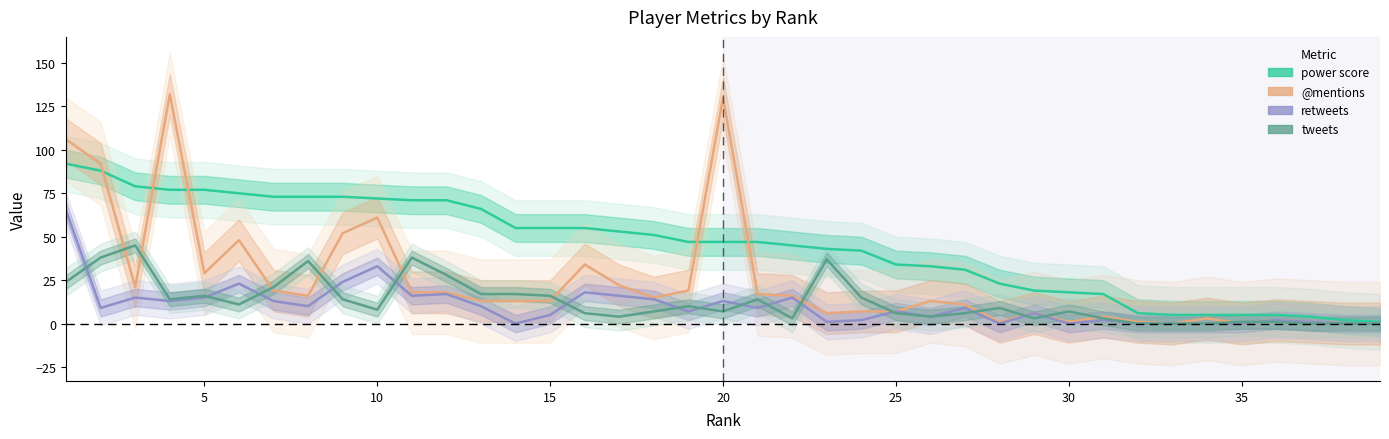

Rank the series by their maximum value, from highest to lowest.

@mentions, power score, retweets, tweets